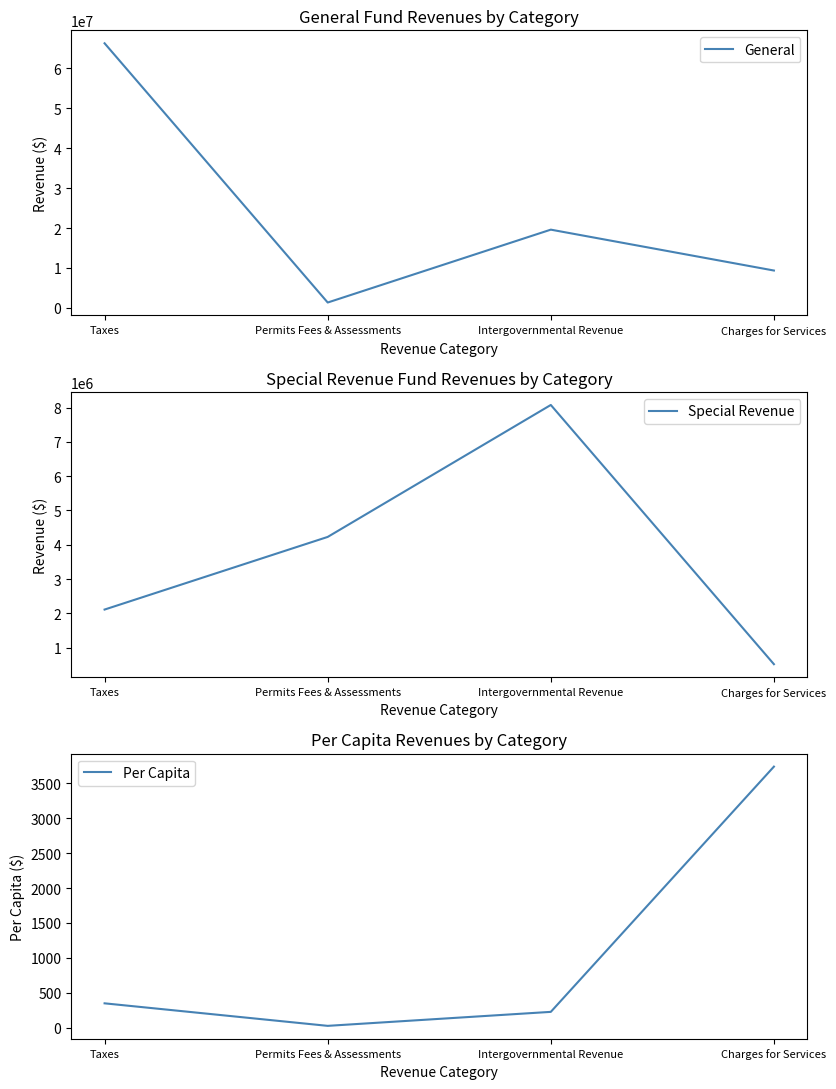

True or false: Special Revenue and Per Capita cross at least once.

False